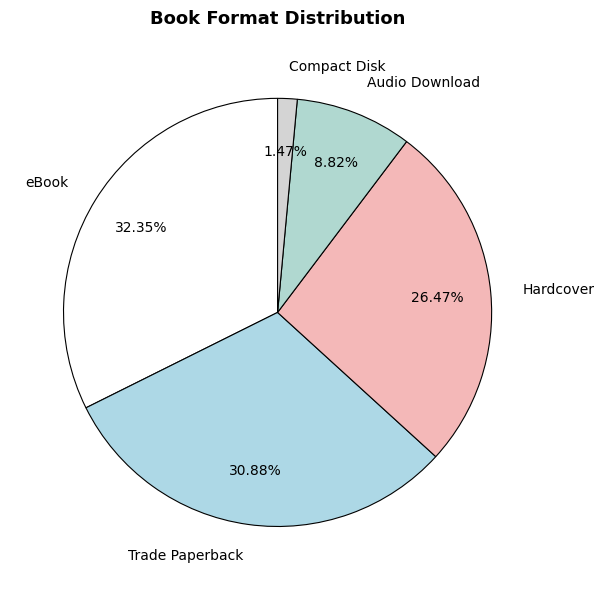

Approximately how many times larger is the value at eBook compared to Hardcover?

1.2